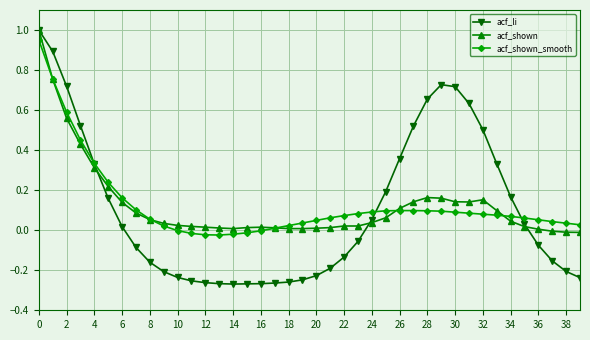

How many data points in acf_li are above 0?

19